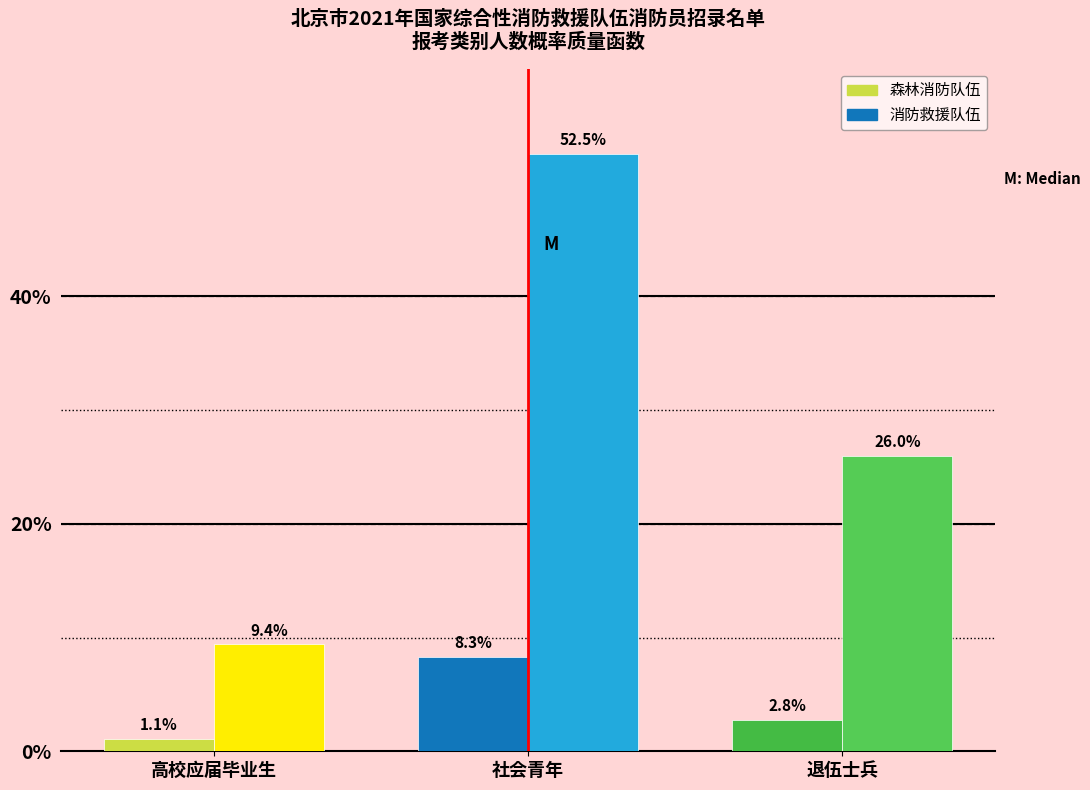

Reading left to right, list all the values displayed in this chart.

森林消防队伍: 1.1	8.3	2.8
消防救援队伍: 9.4	52.5	26.0